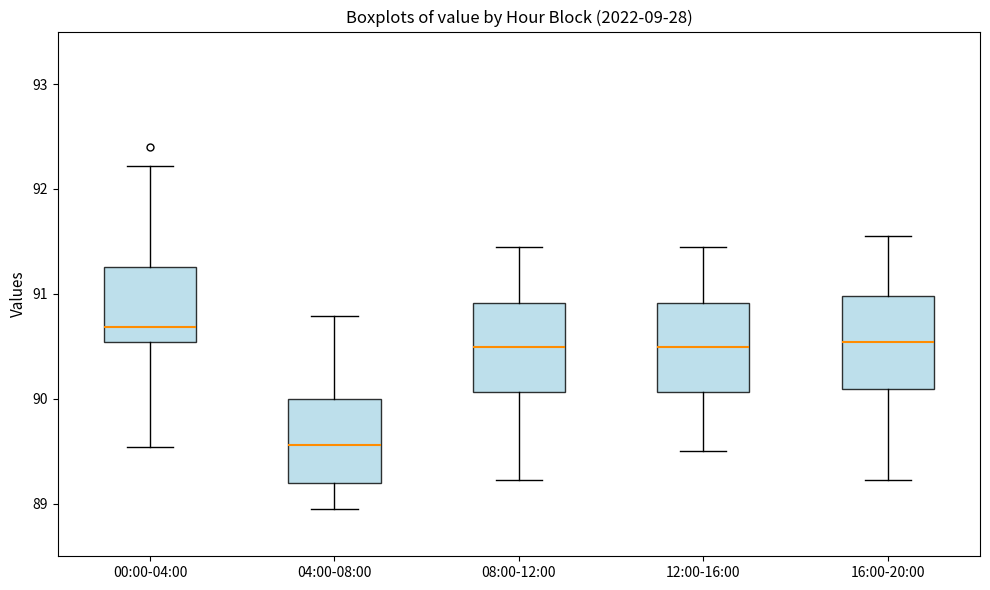

Where does the upper whisker of the box for 04:00-08:00 end on the y-axis? The values are not printed on the chart, so give them approximately, as read against the axis.

90.8